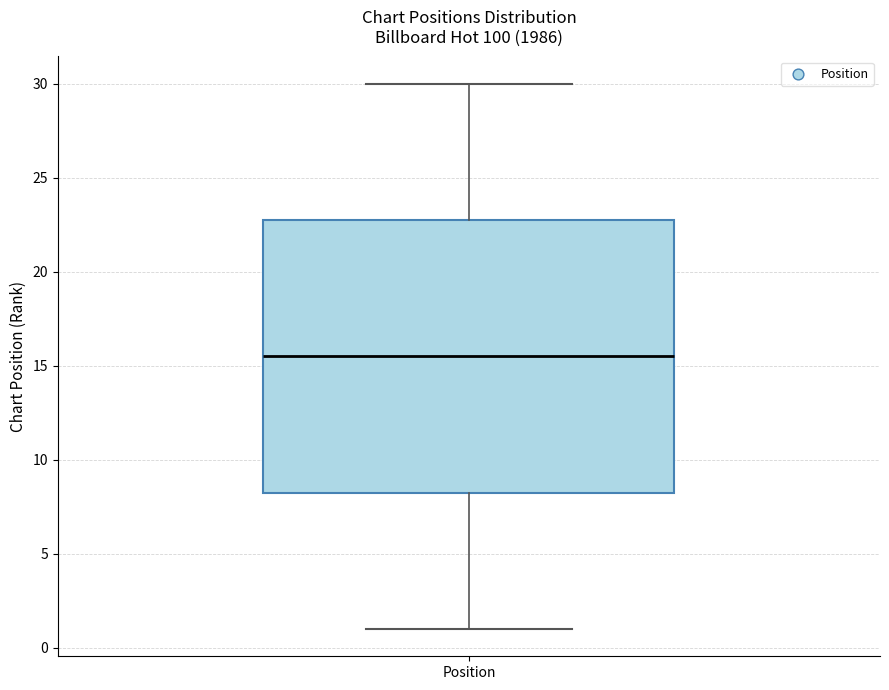

Read this box plot against the y-axis: the position of the median line, the range covered by the box, and the ends of both whiskers. The values are not printed on the chart, so give them approximately, as read against the axis.

median 15.5, box 8.5 to 23.0, whiskers 1.0 to 30.0